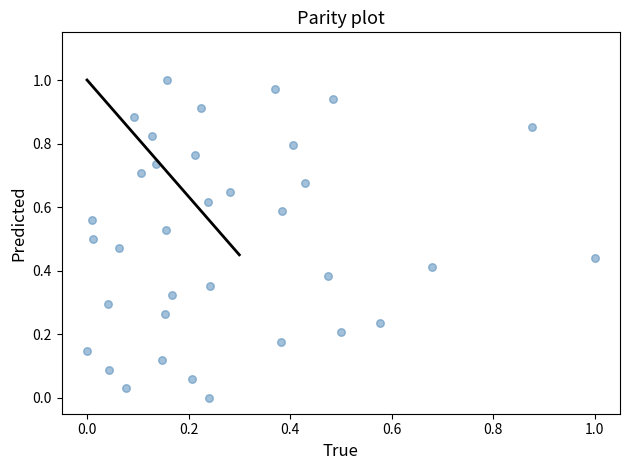

How many data points are displayed?

35